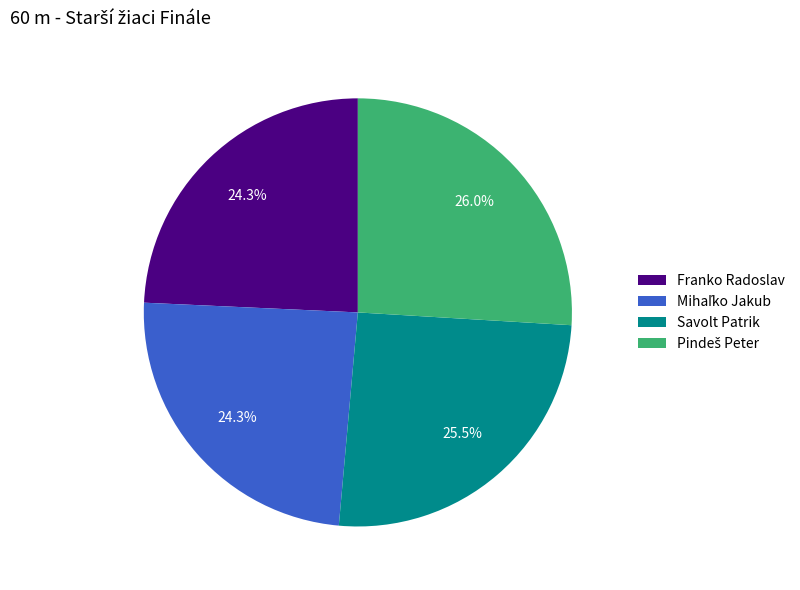

How much of the chart is everything except Franko Radoslav?

75.7%